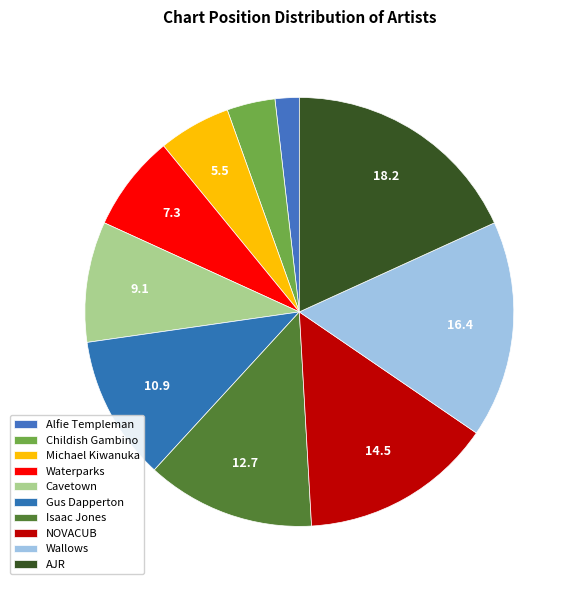

What percentage is the Gus Dapperton slice, to the nearest percent?

11%